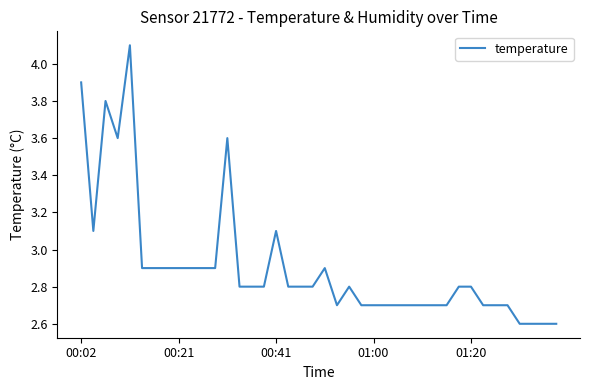

How many series are shown in this chart?

1